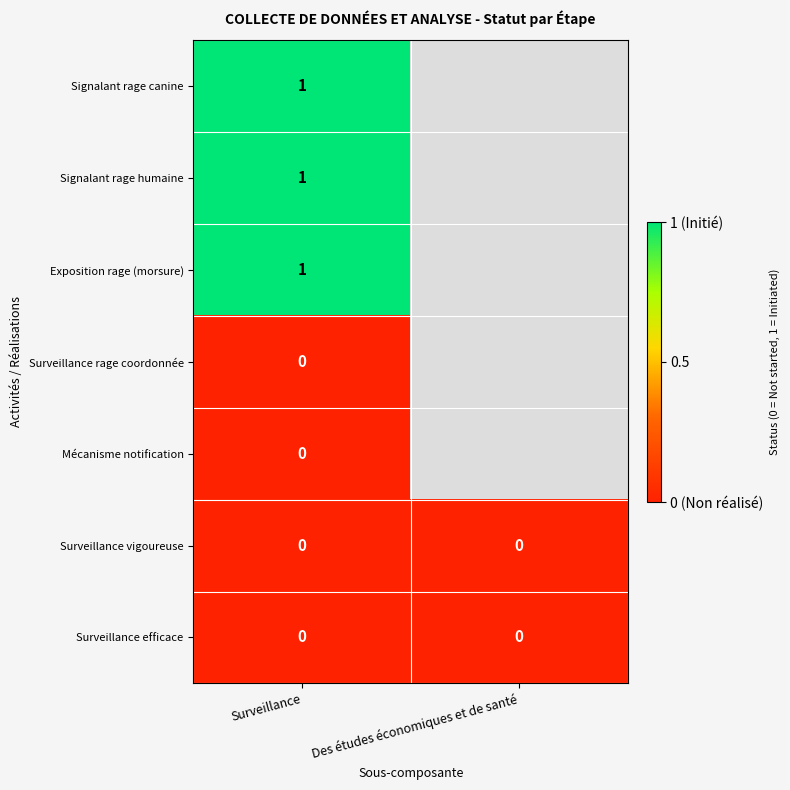

At how many categories does at least one series exceed 0?

1